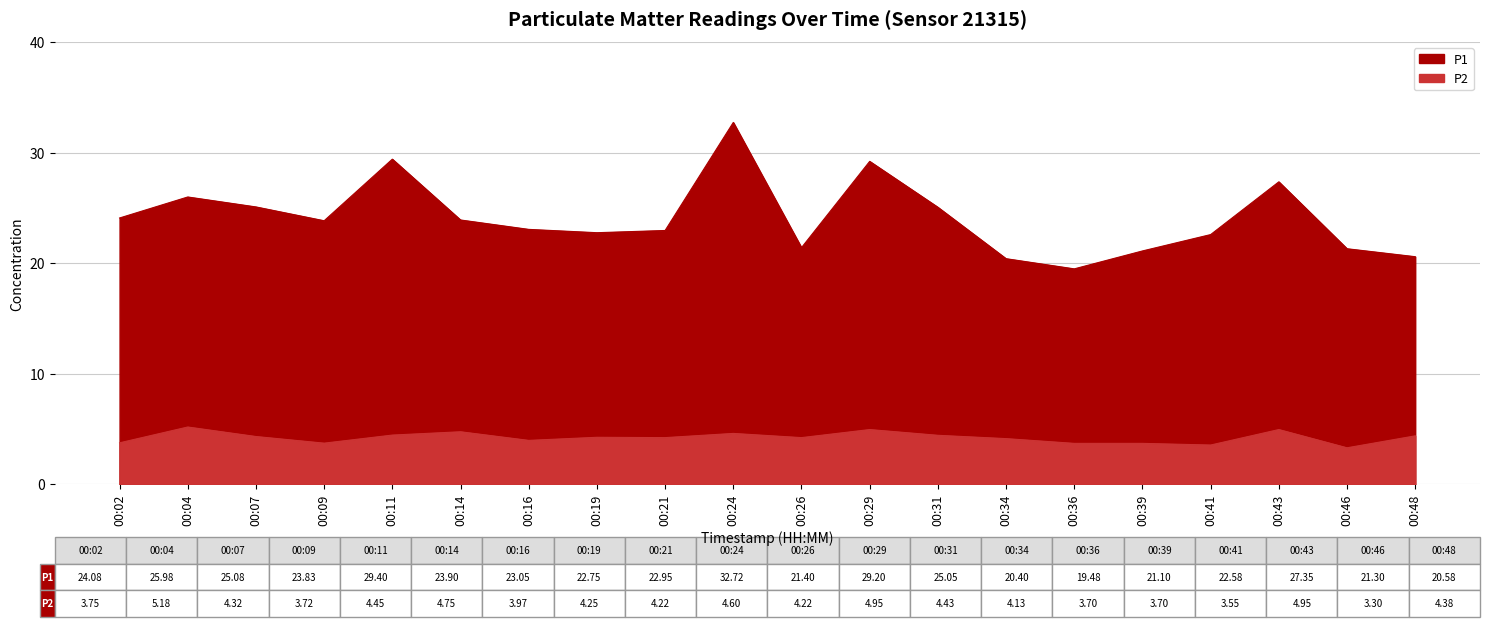

True or false: P1 has a value of 11.4 at 00:21.

False